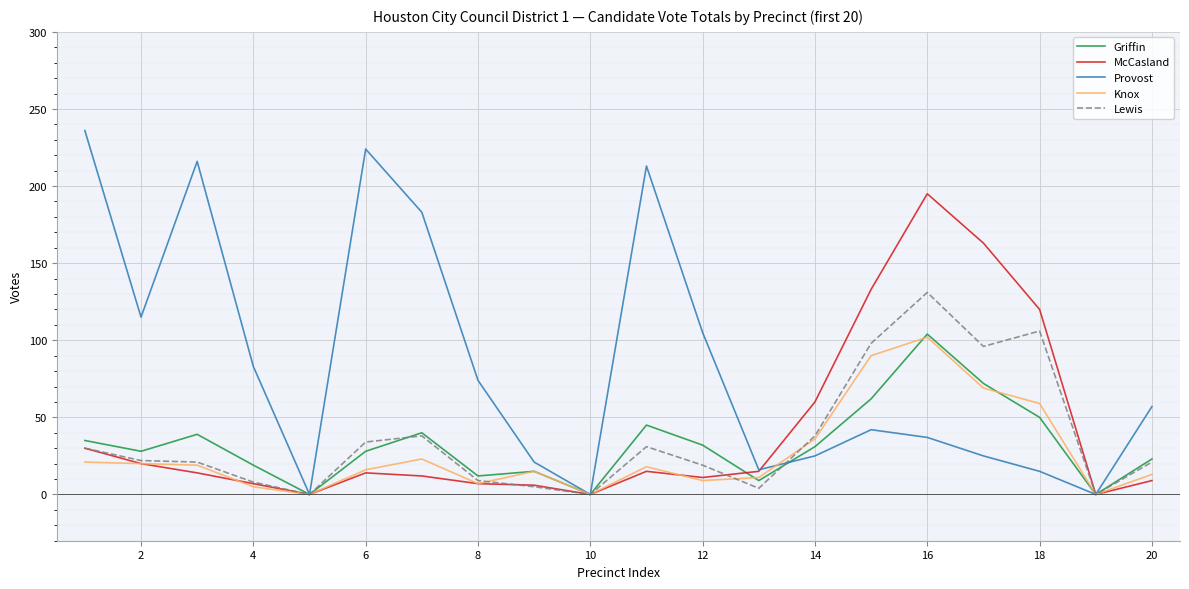

Which series has the largest total across all categories?

Provost